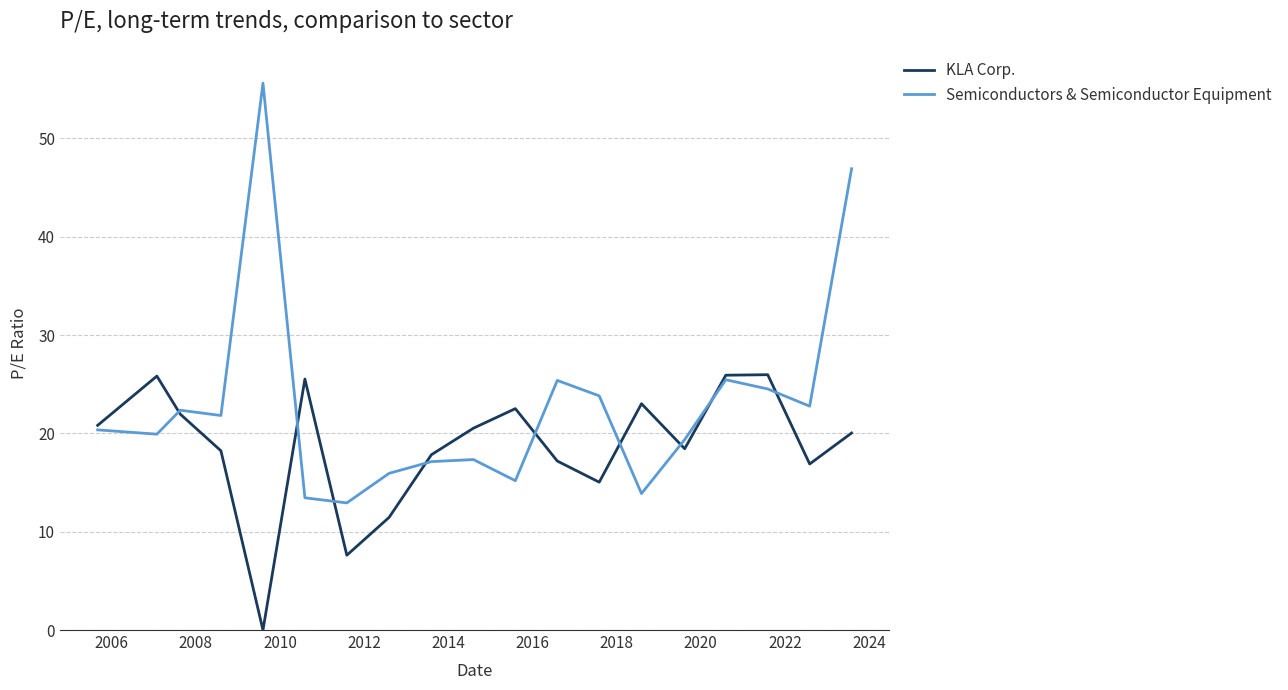

What is the sum of all KLA Corp. values?

354.8